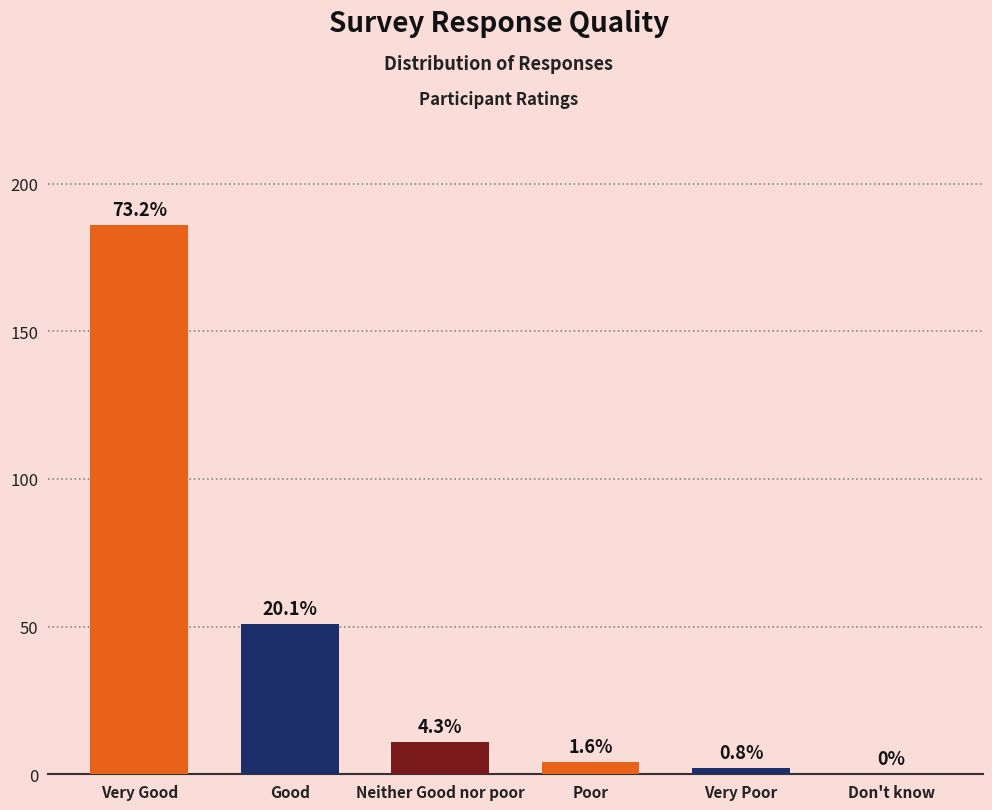

The chart shows a value of 6 at Poor. True or false?

False